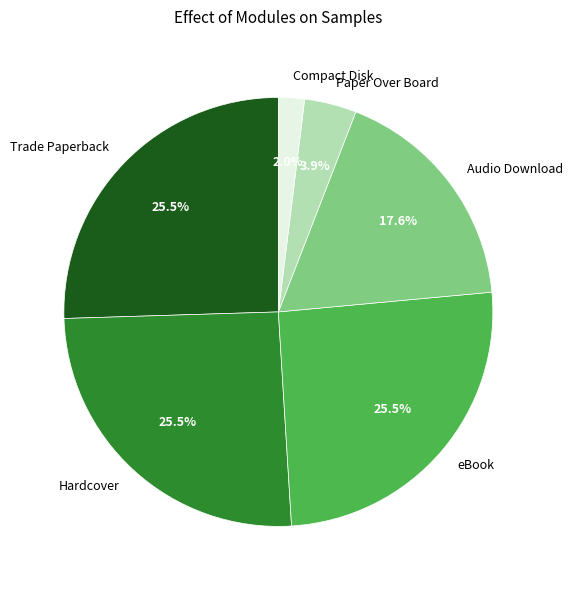

How many segments does this pie chart have?

6